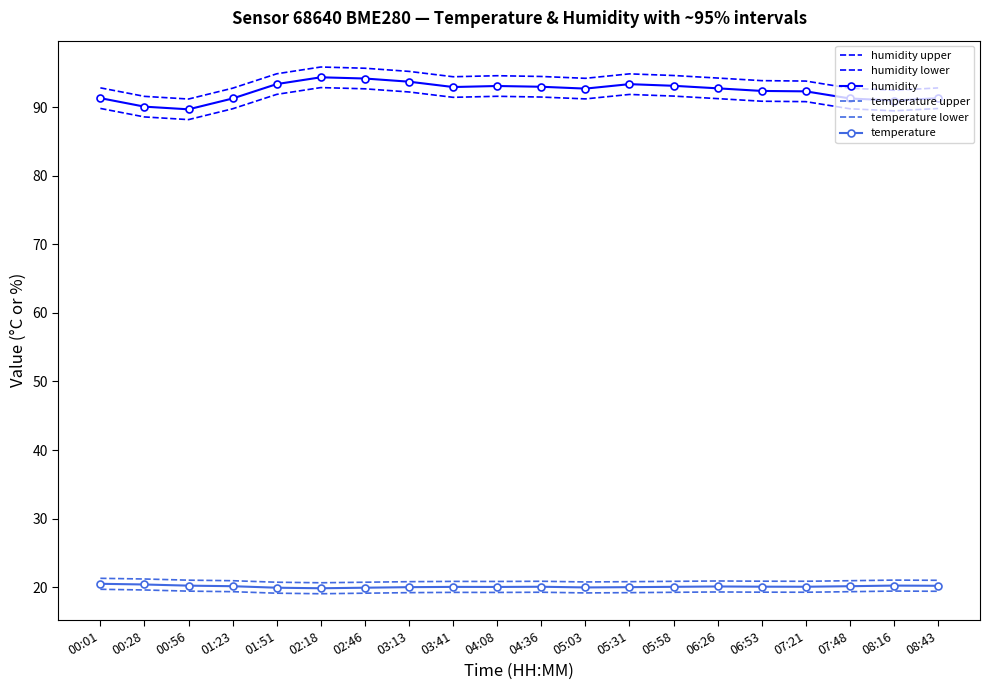

What is the highest value of the temperature lower series?

19.7